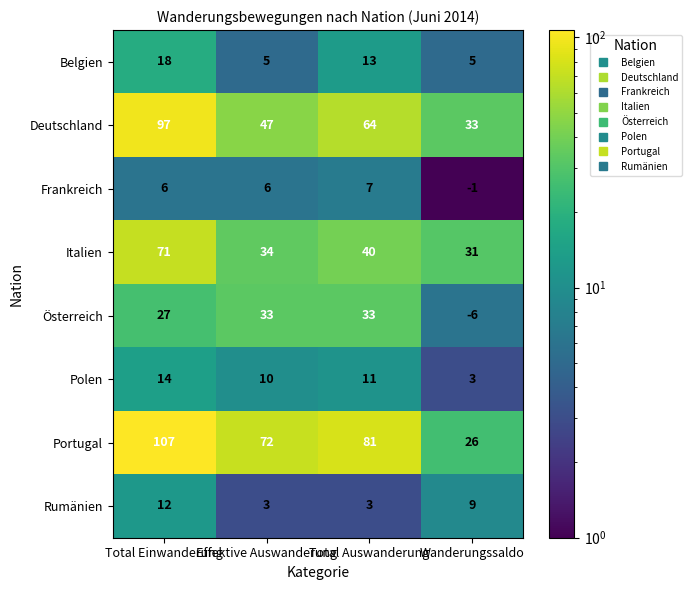

Between Total Einwanderung and Wanderungssaldo, which series saw the biggest shift?

Portugal